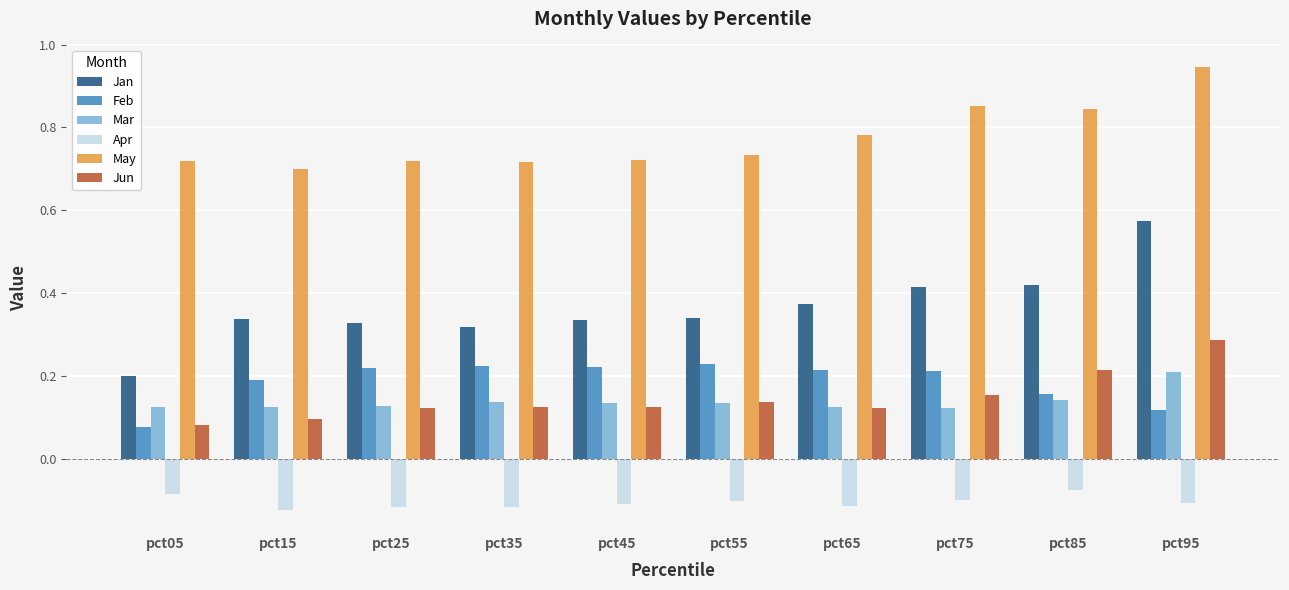

True or false: Feb has a value of 0.3 at pct35.

False